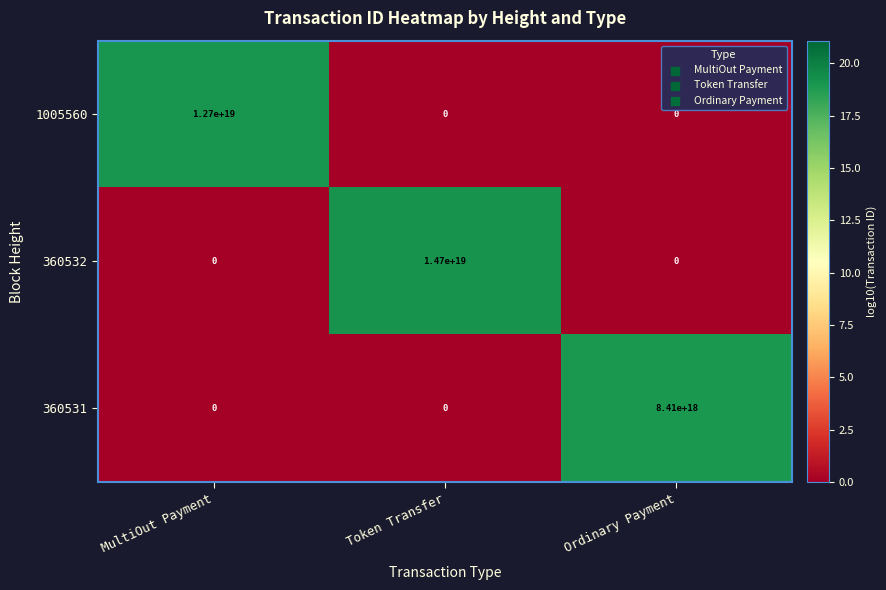

How many values in the 360532 series exceed 0?

1